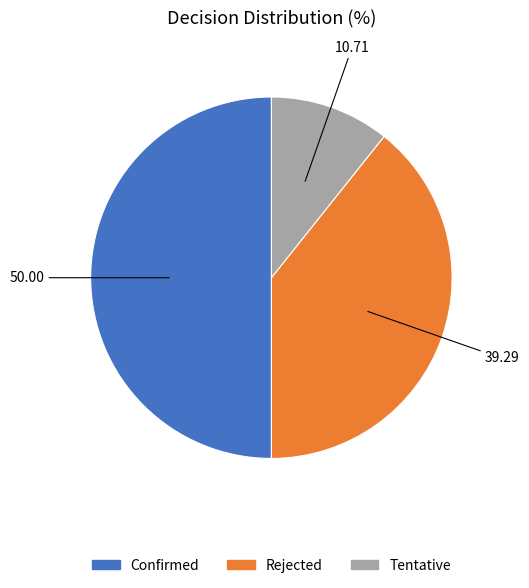

Which category has the biggest portion of the pie?

Confirmed